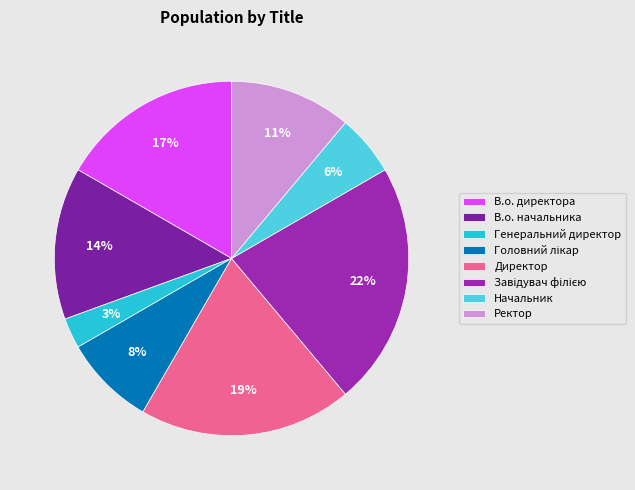

The Завідувач філією slice represents 17% of the pie. True or false?

False